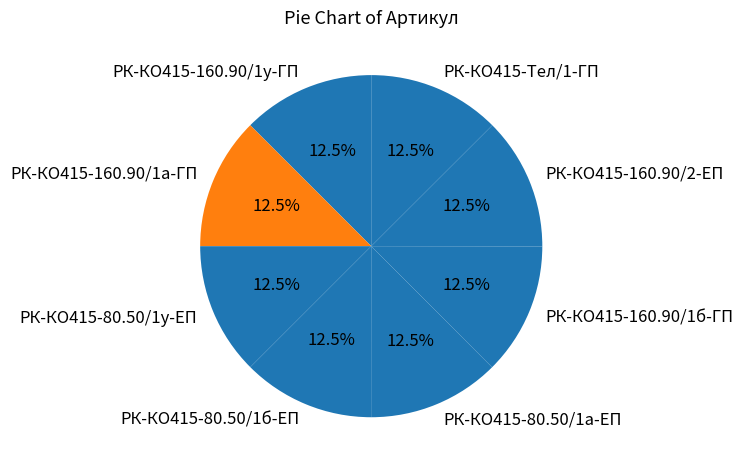

What is the ratio of the value at РК-КО415-160.90/1а-ГП to the value at РК-КО415-160.90/1у-ГП?

1.0